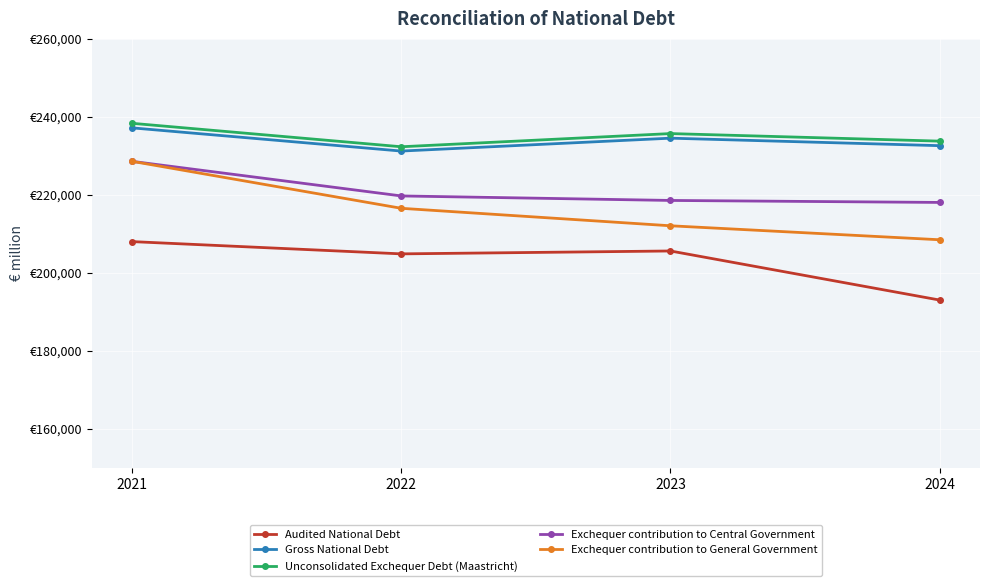

At which label does Exchequer contribution to Central Government first exceed 219732?

2021